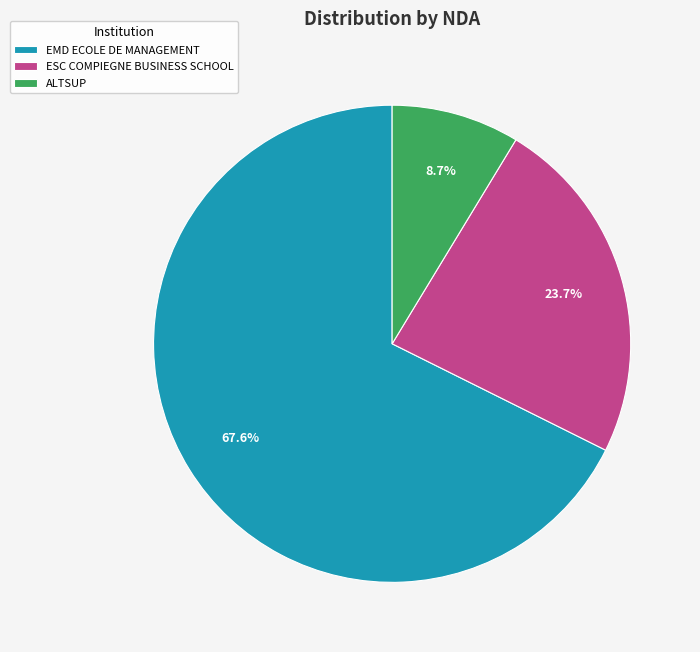

True or false: EMD ECOLE DE MANAGEMENT accounts for 68% of the total.

True